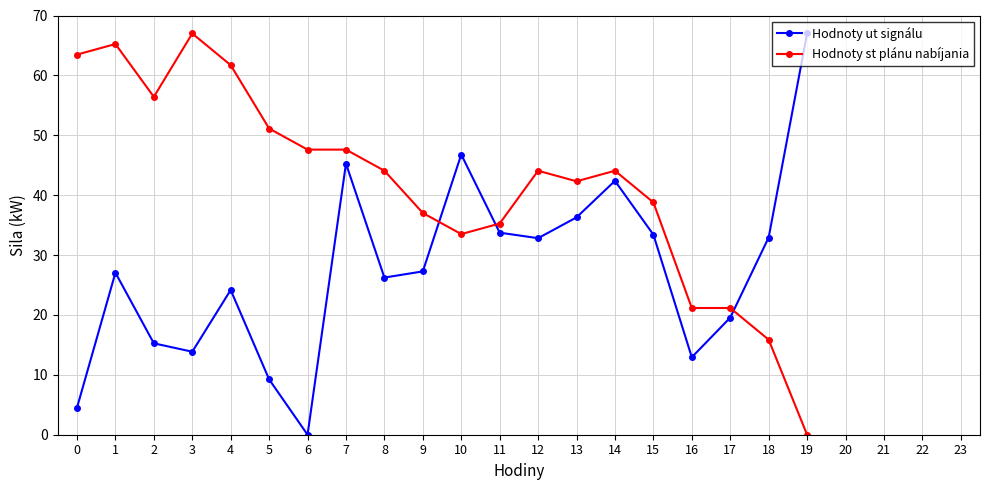

What is the spread (max minus min) of values at 1?

38.2